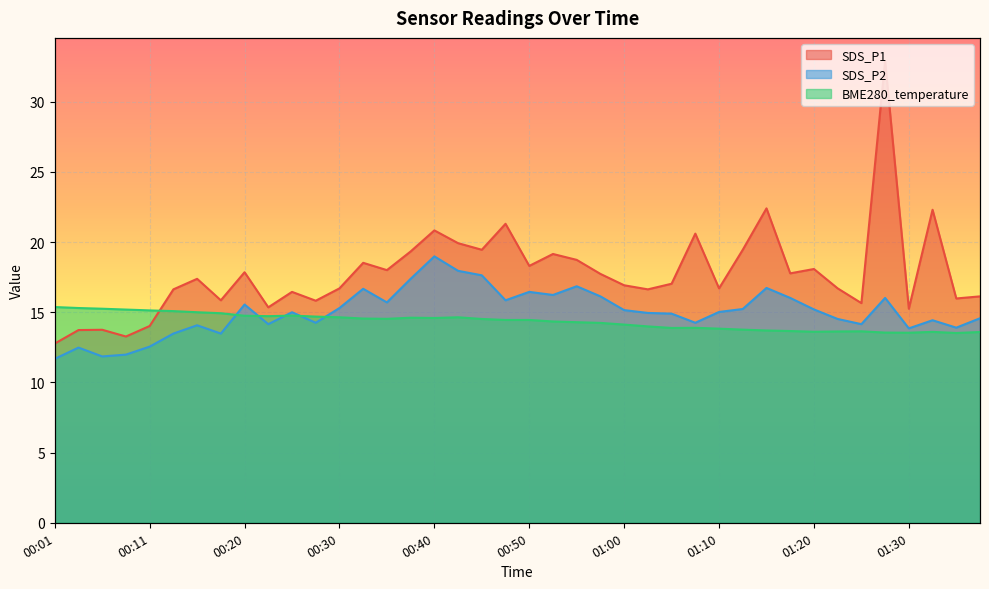

At which category is the sum across all series the highest?

01:27